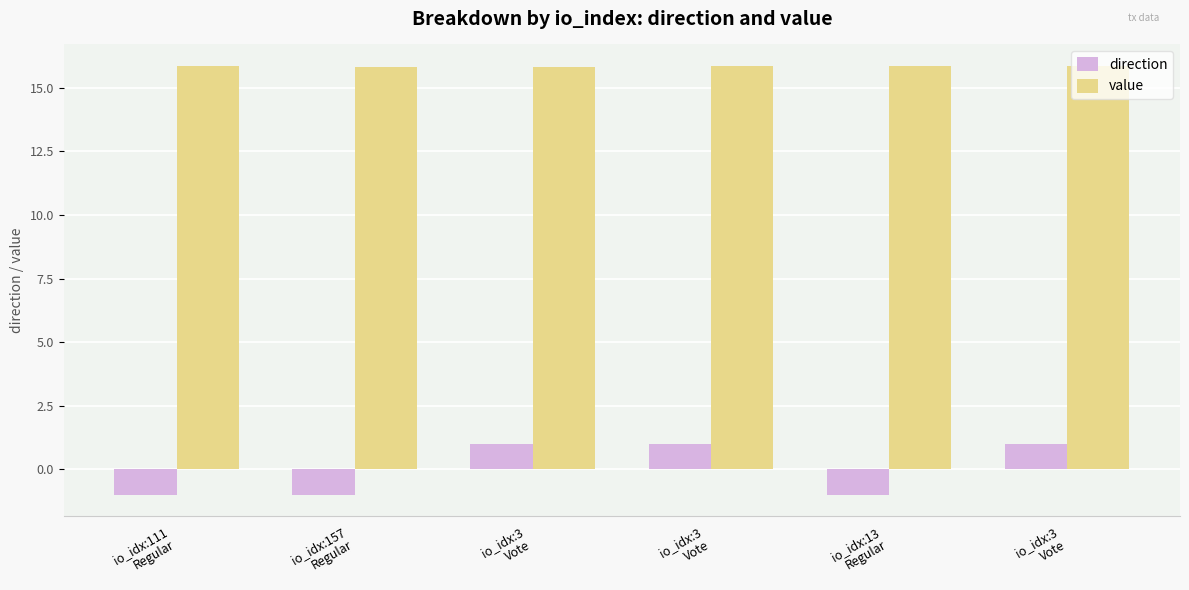

How many series are shown in this chart?

2